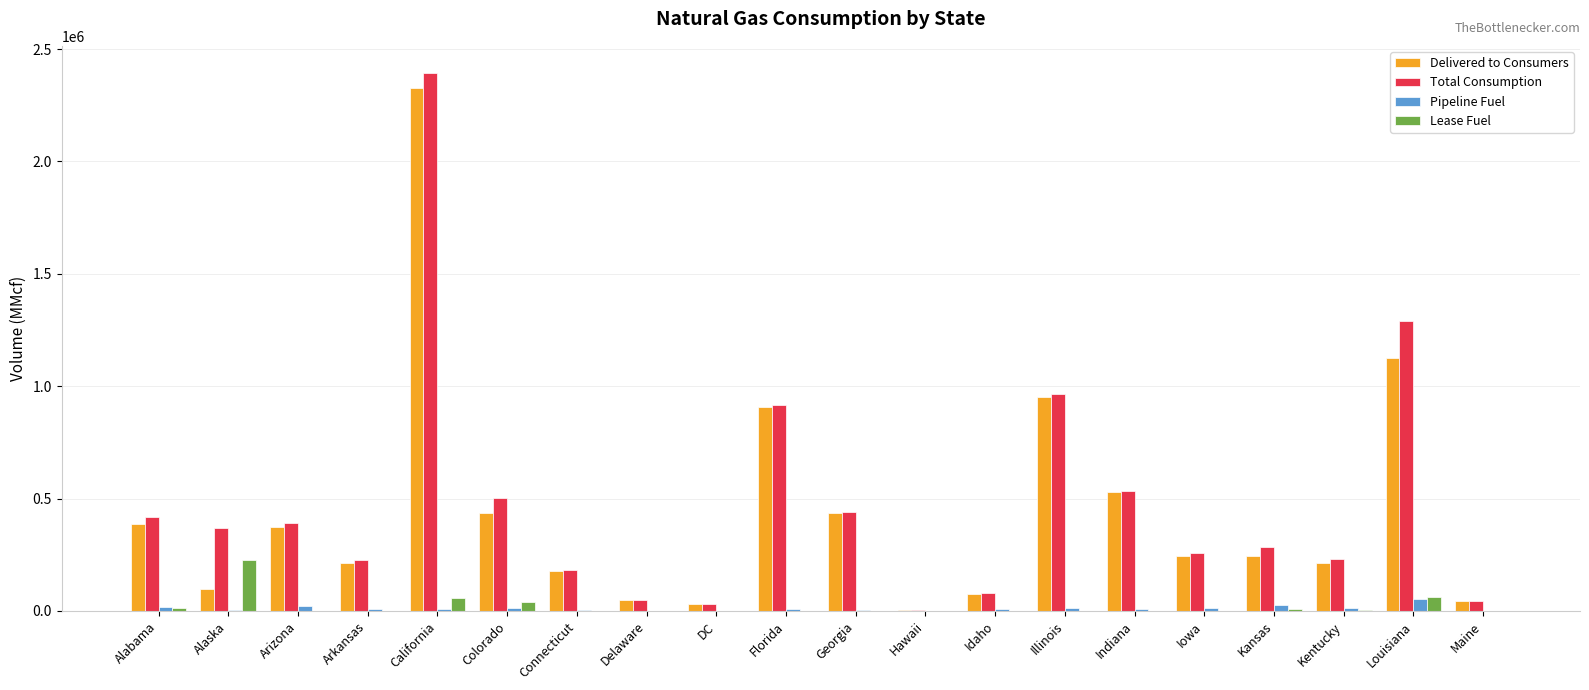

Which series has the largest range (max minus min)?

Total Consumption